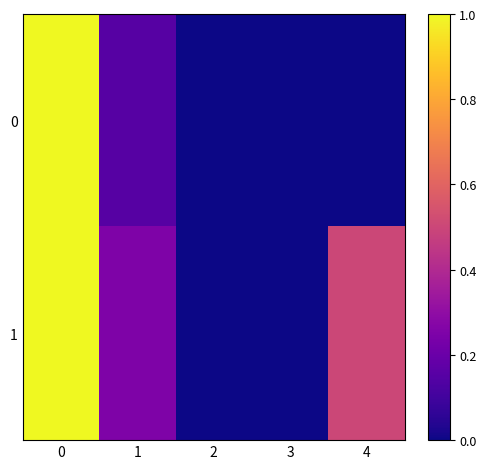

Rank the series by their maximum value, from highest to lowest.

0, 1